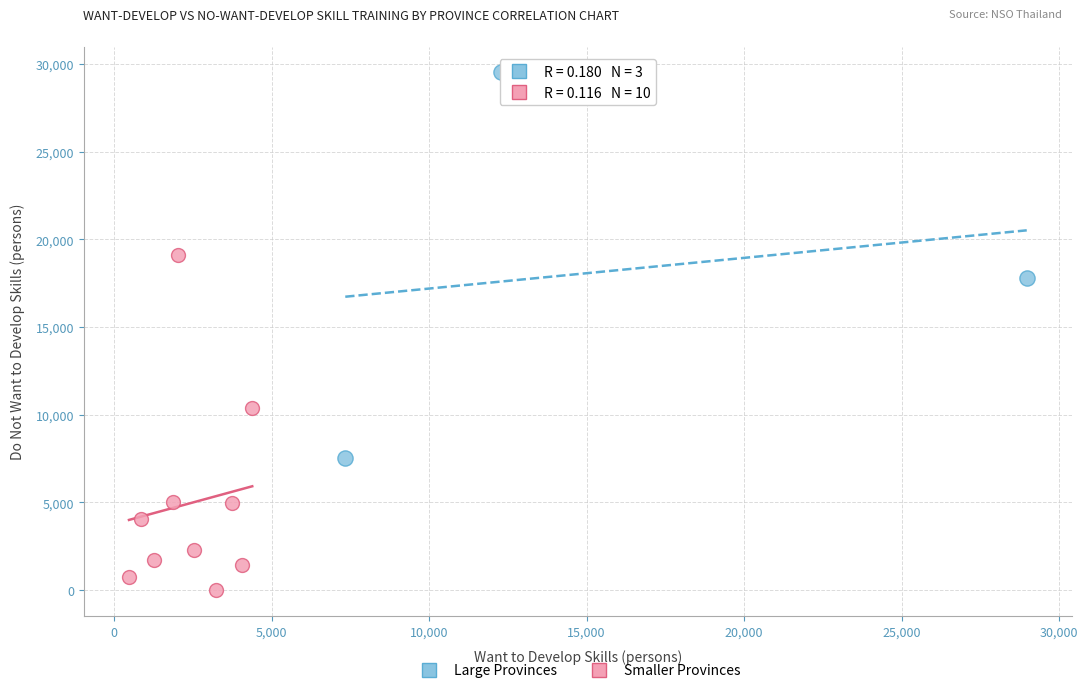

Which series has the largest Y range (max minus min)?

Large Provinces